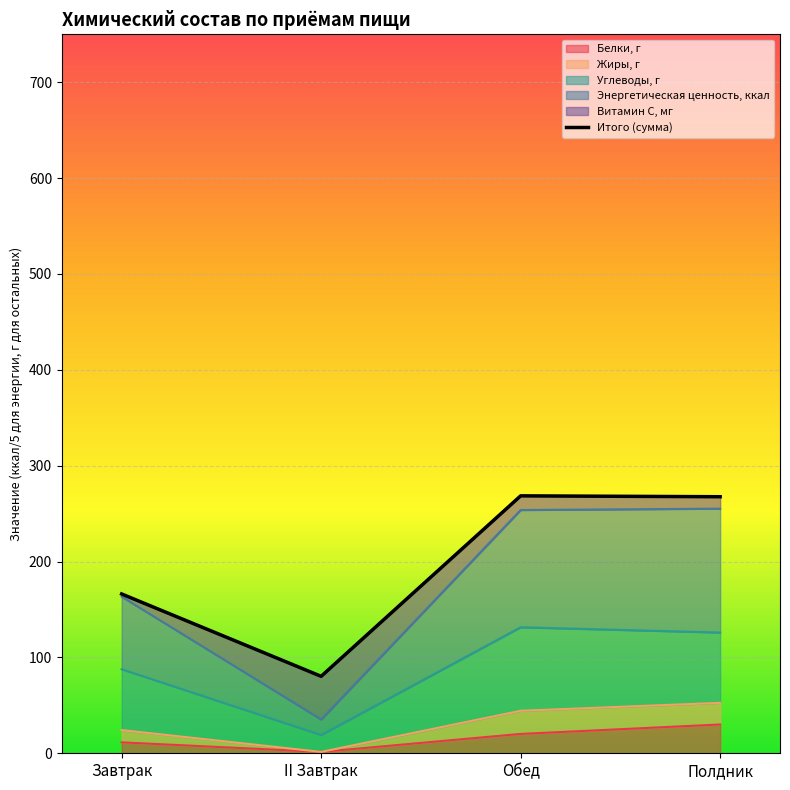

True or false: Белки, г has more than 1 interior local peaks.

False